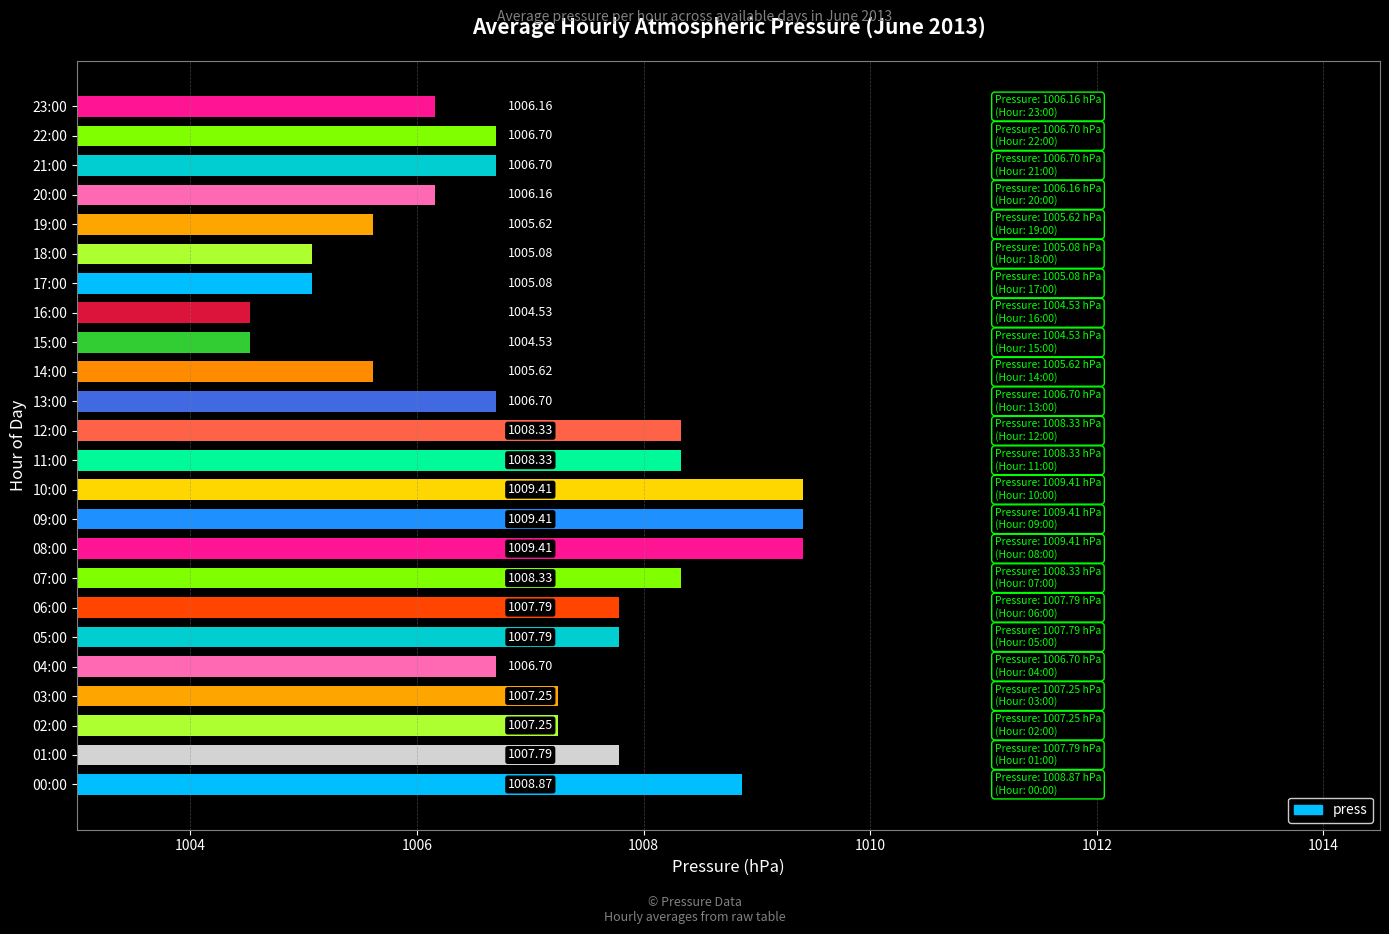

Approximately how many times larger is the value at 00:00 compared to 13:00?

1.0